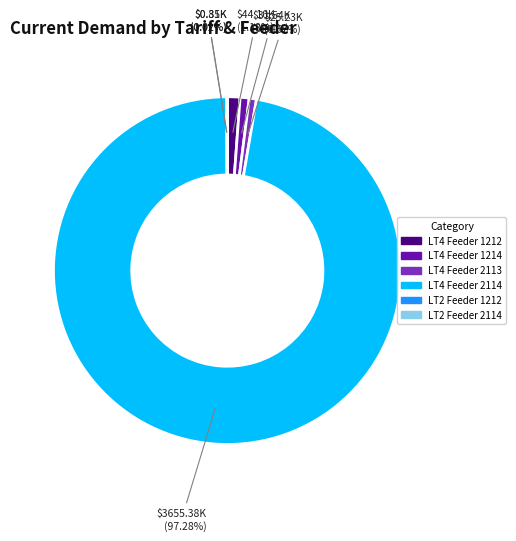

Which slice is the largest?

LT4 Feeder 2114